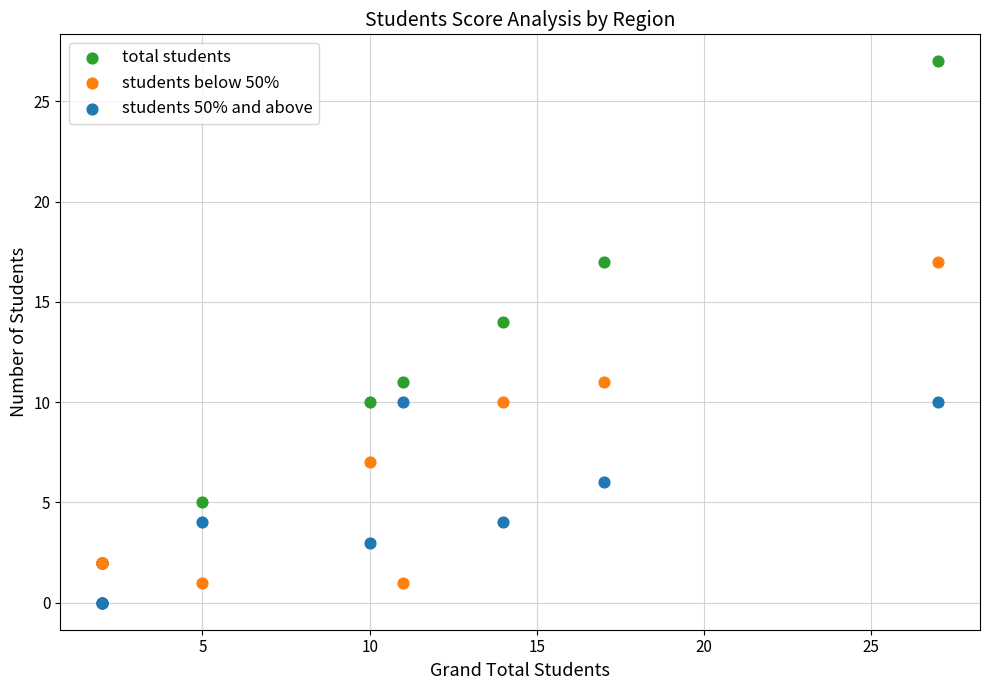

Which series reaches the maximum Y coordinate?

total students